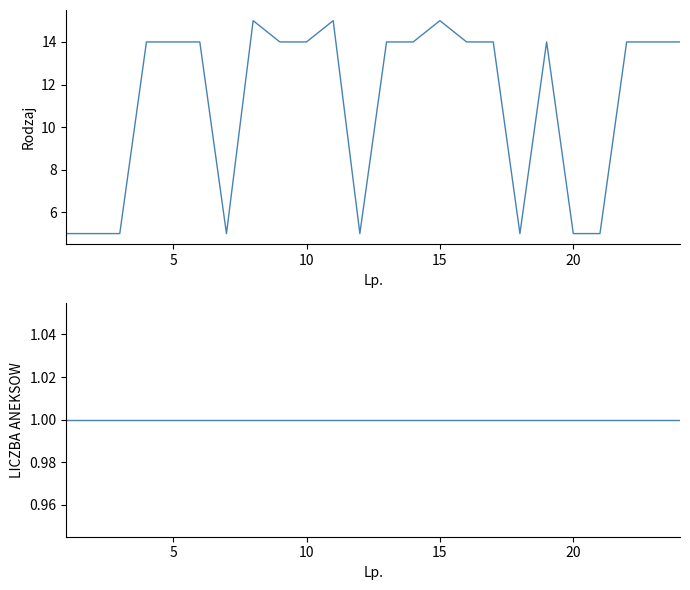

Reading left to right, transcribe all the data shown in this chart.

Rodzaj: 5	5	5	14	14	14	5	15	14	14	15	5	14	14	15	14	14	5	14	5	5	14	14	14
LICZBA ANEKSOW: 1	1	1	1	1	1	1	1	1	1	1	1	1	1	1	1	1	1	1	1	1	1	1	1